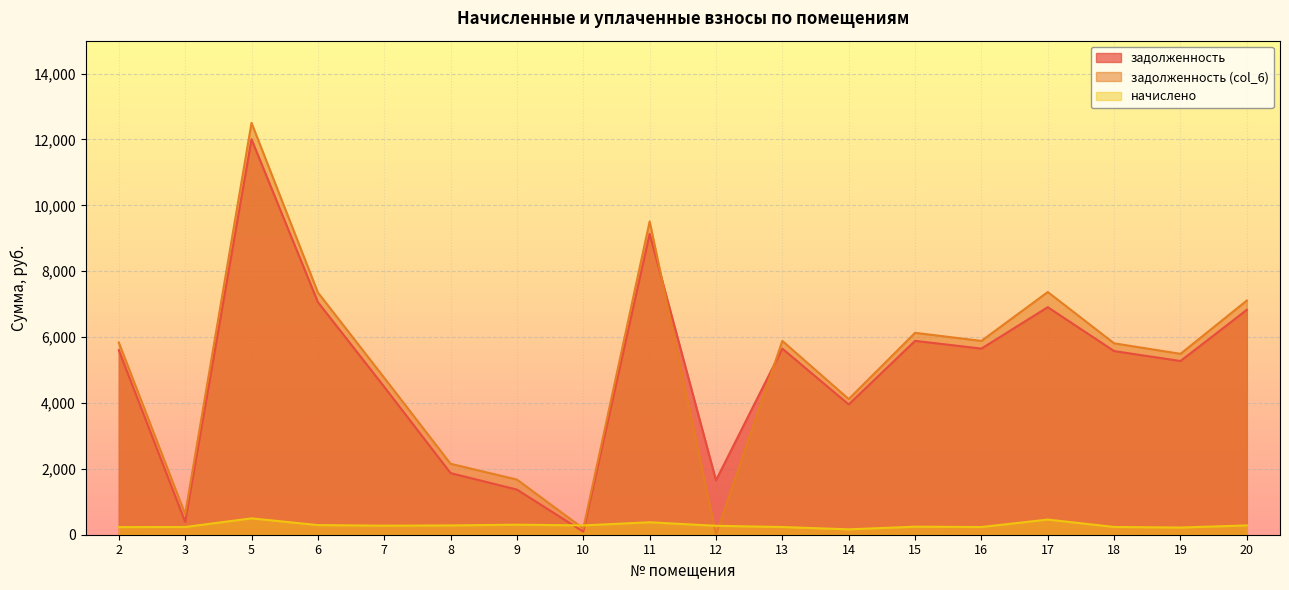

At which category does начислено reach its first local valley?

7